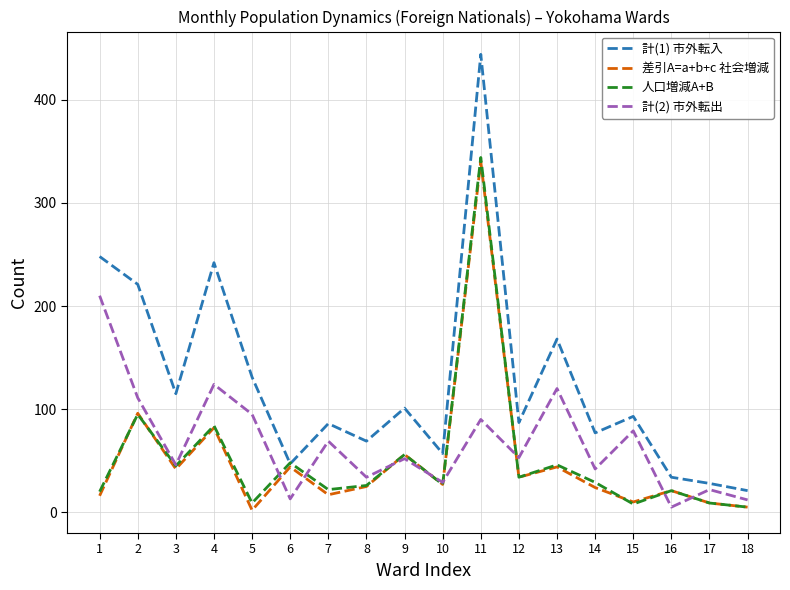

True or false: 人口増減A+B has a value of 27 at 10.

True